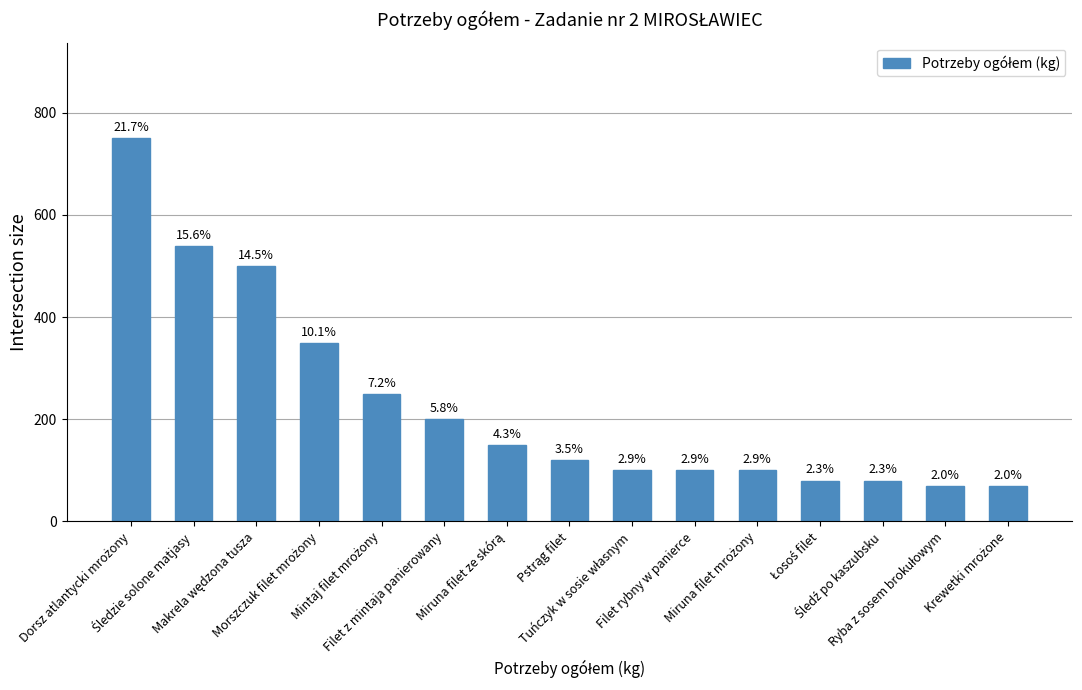

How many bars are there in total?

15